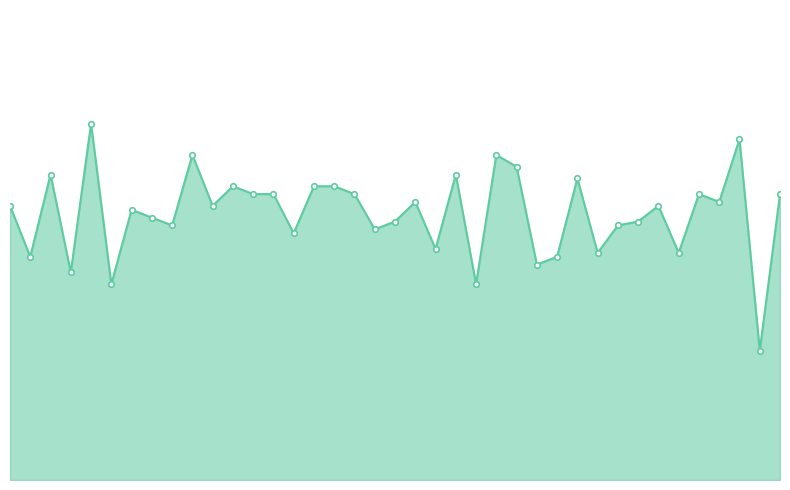

Does the chart have visible grid lines?

No